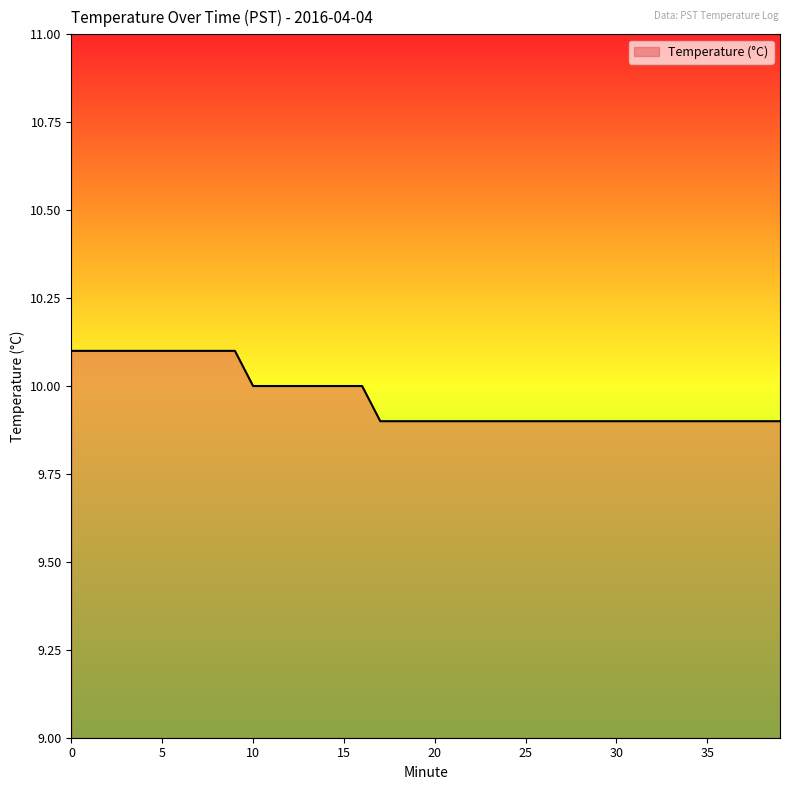

What is the greatest value displayed?

10.1